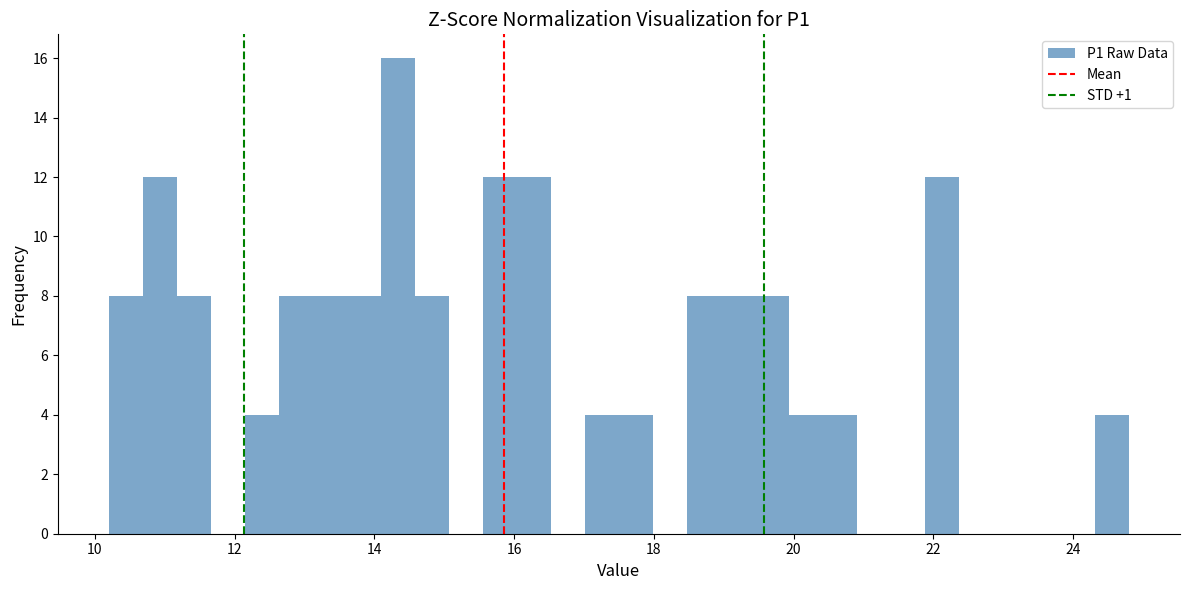

Read against the x-axis, roughly where is the centre of the tallest bar?

14.4